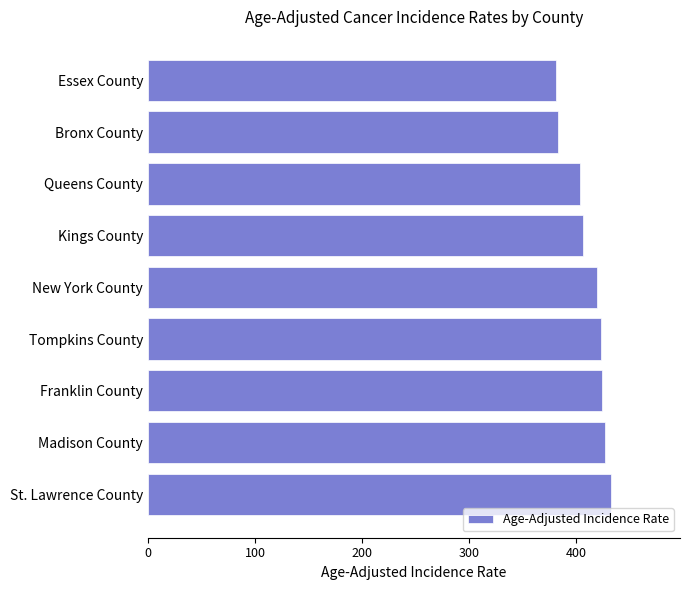

What is the value of the 1st bar from the top?

380.7